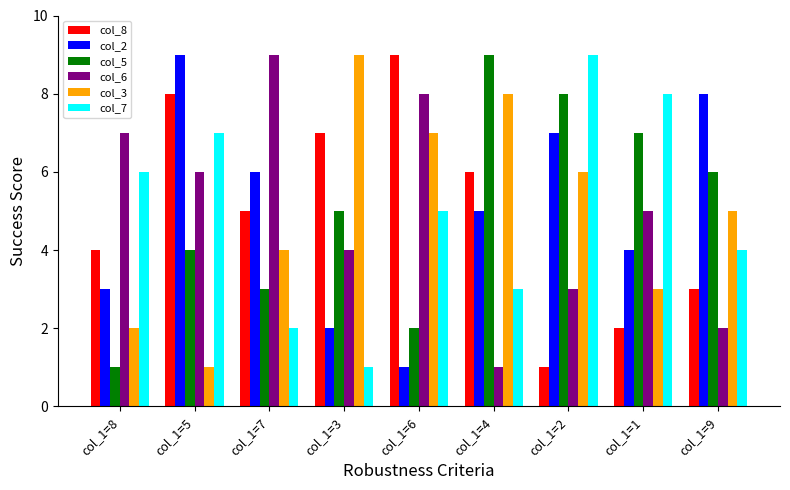

Reading left to right, transcribe all the data shown in this chart.

col_8: col_1=8=4	col_1=5=8	col_1=7=5	col_1=3=7	col_1=6=9	col_1=4=6	col_1=2=1	col_1=1=2	col_1=9=3
col_2: col_1=8=3	col_1=5=9	col_1=7=6	col_1=3=2	col_1=6=1	col_1=4=5	col_1=2=7	col_1=1=4	col_1=9=8
col_5: col_1=8=1	col_1=5=4	col_1=7=3	col_1=3=5	col_1=6=2	col_1=4=9	col_1=2=8	col_1=1=7	col_1=9=6
col_6: col_1=8=7	col_1=5=6	col_1=7=9	col_1=3=4	col_1=6=8	col_1=4=1	col_1=2=3	col_1=1=5	col_1=9=2
col_3: col_1=8=2	col_1=5=1	col_1=7=4	col_1=3=9	col_1=6=7	col_1=4=8	col_1=2=6	col_1=1=3	col_1=9=5
col_7: col_1=8=6	col_1=5=7	col_1=7=2	col_1=3=1	col_1=6=5	col_1=4=3	col_1=2=9	col_1=1=8	col_1=9=4